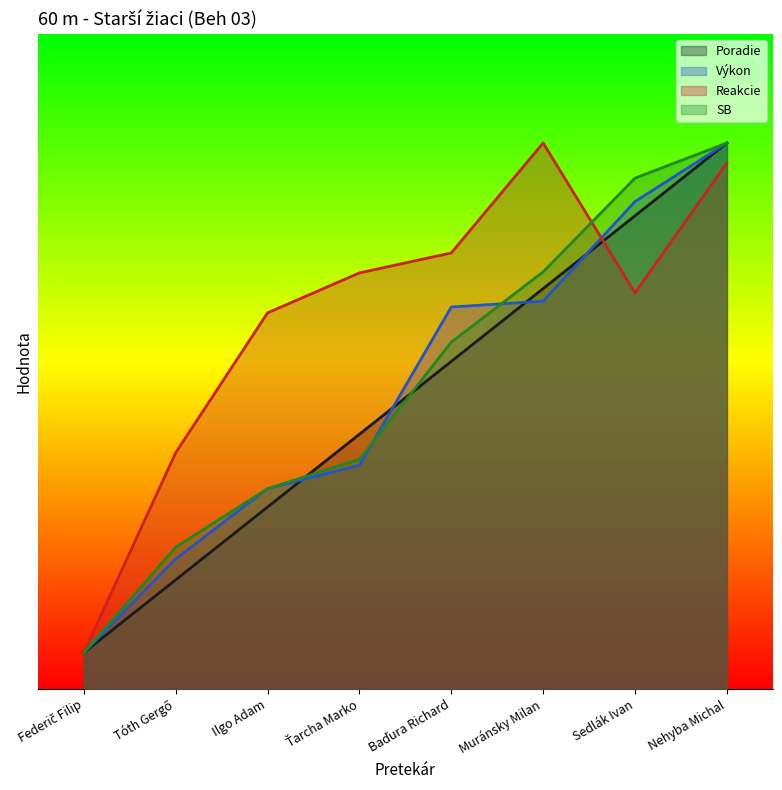

Is it true that SB equals 0.8 at Federič Filip?

False